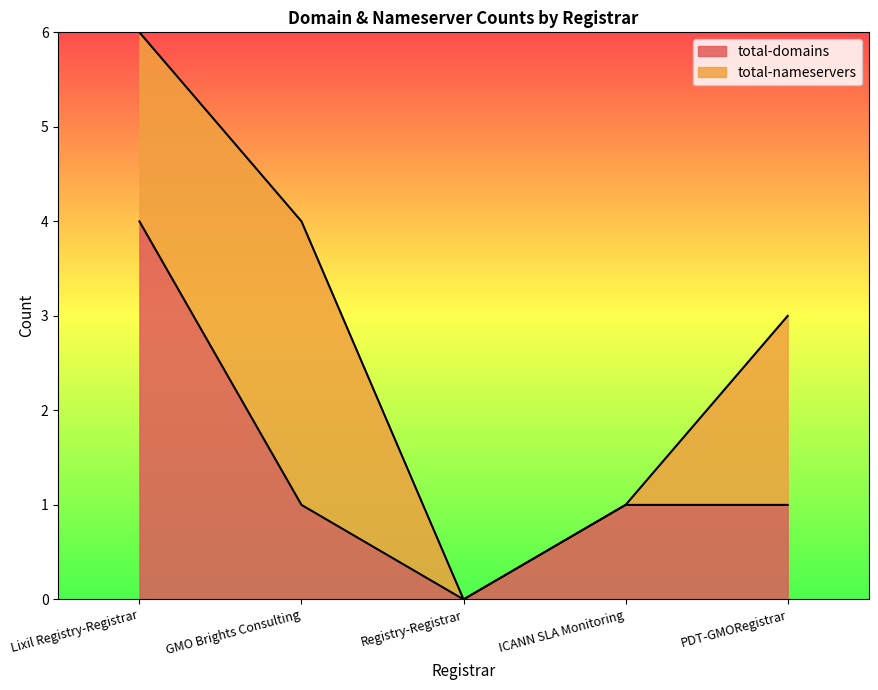

How many lines are shown in the chart?

2